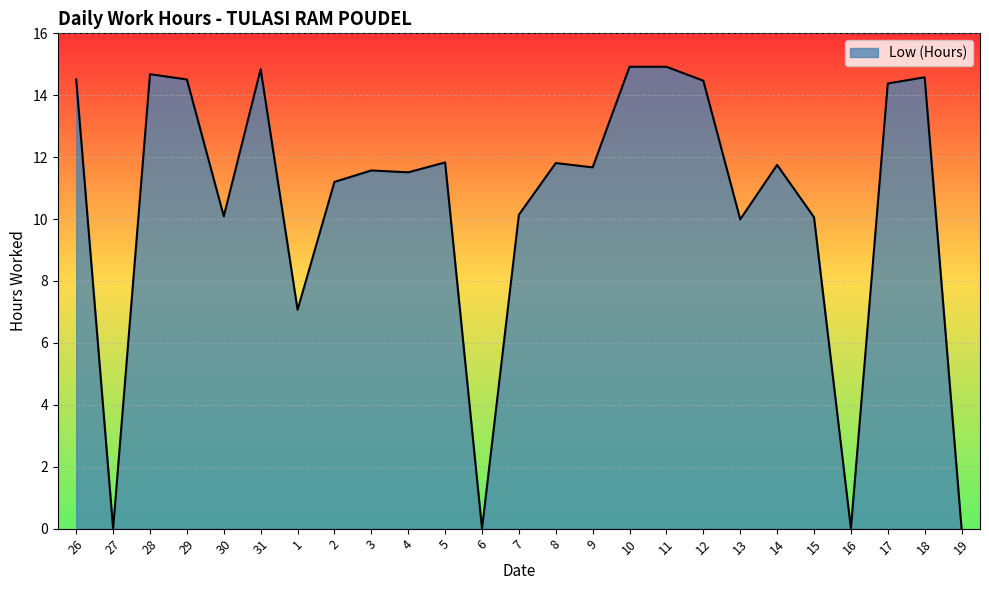

Between 16 and 8, which is larger?

8